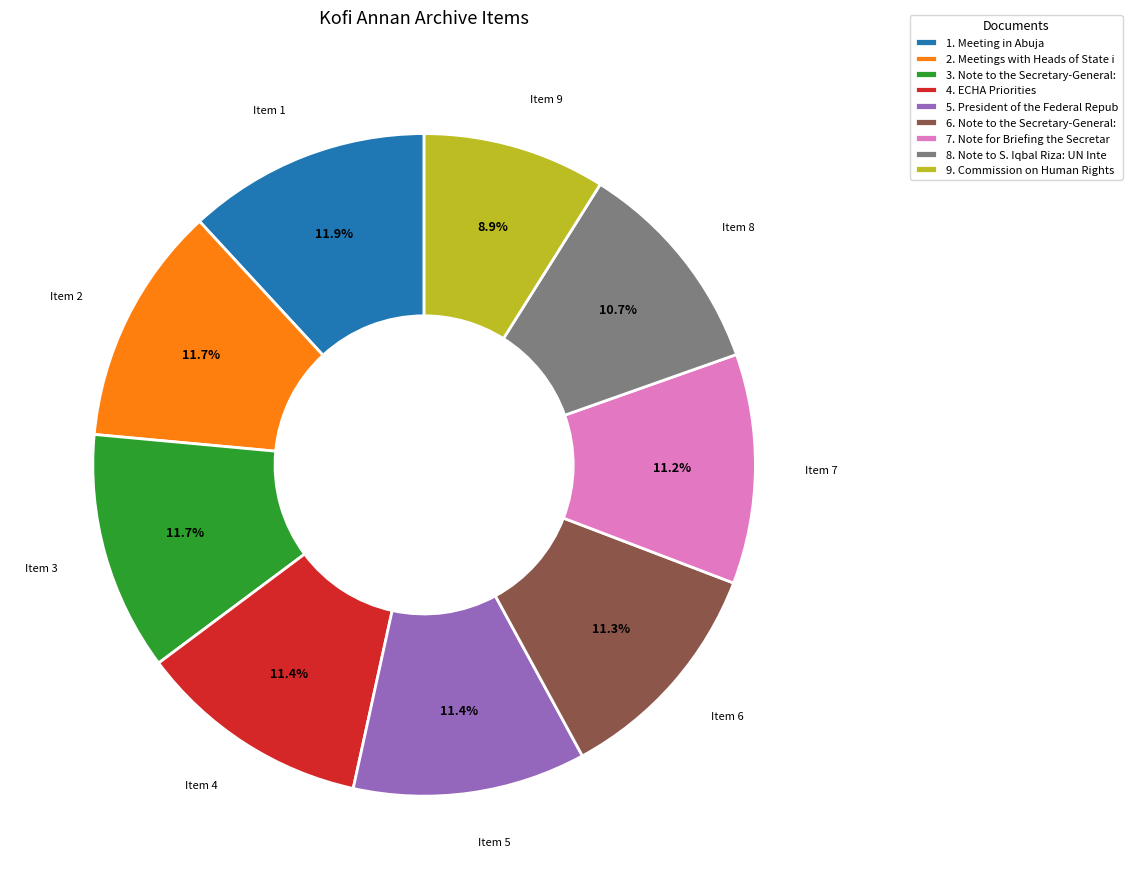

How many segments does this pie chart have?

9